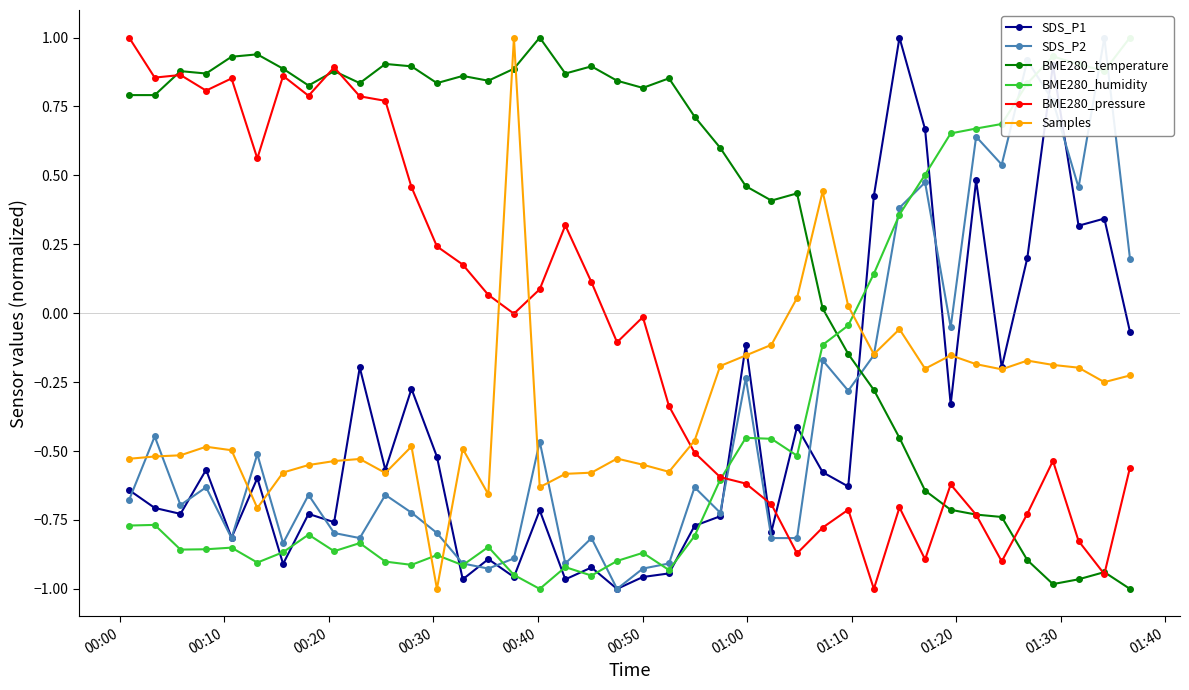

After their last crossing, which series has the higher values: BME280_temperature or SDS_P1?

SDS_P1